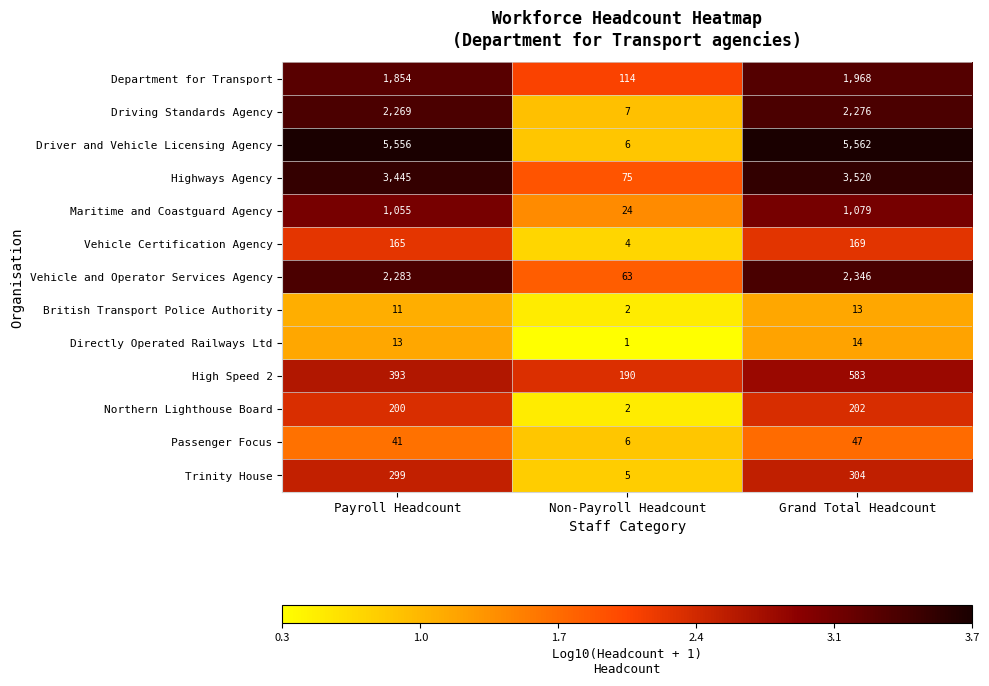

What is the sum of all Maritime and Coastguard Agency values?

2158